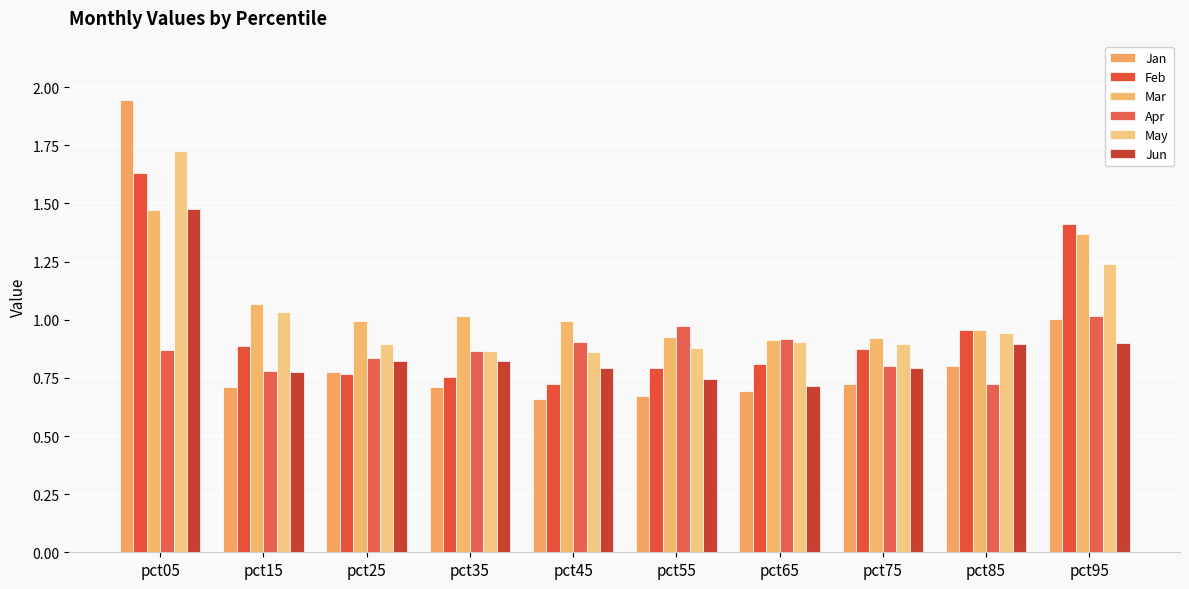

Are the bars grouped side by side (vs. stacked)?

Yes